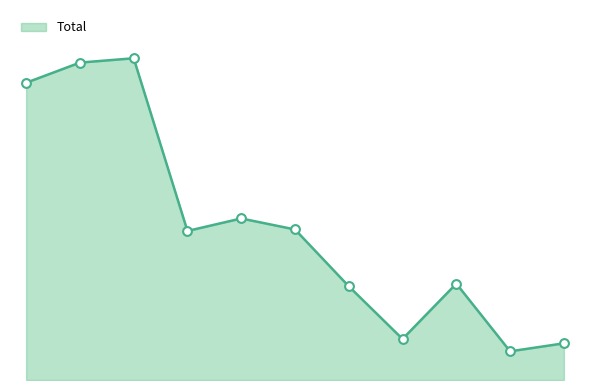

Is this an area chart (filled region under the line)?

Yes